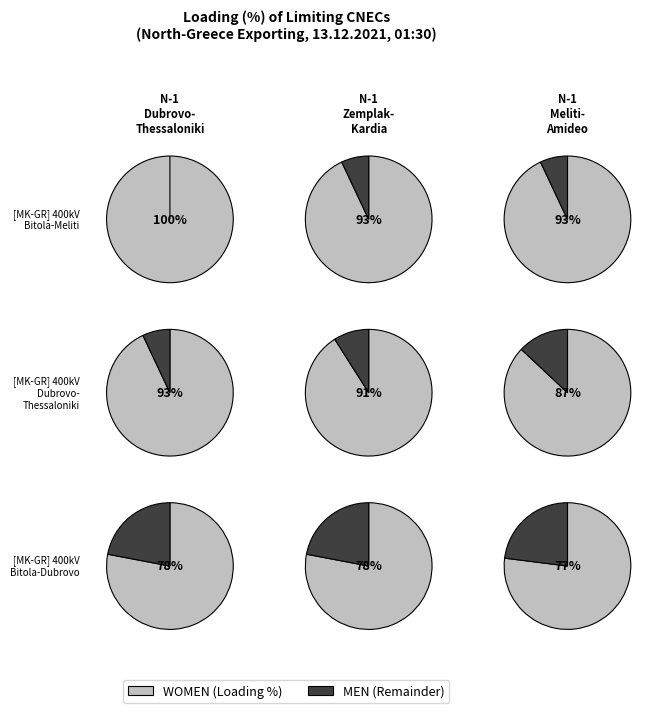

Is it true that BG_CO_00001 is 13% of the pie?

False